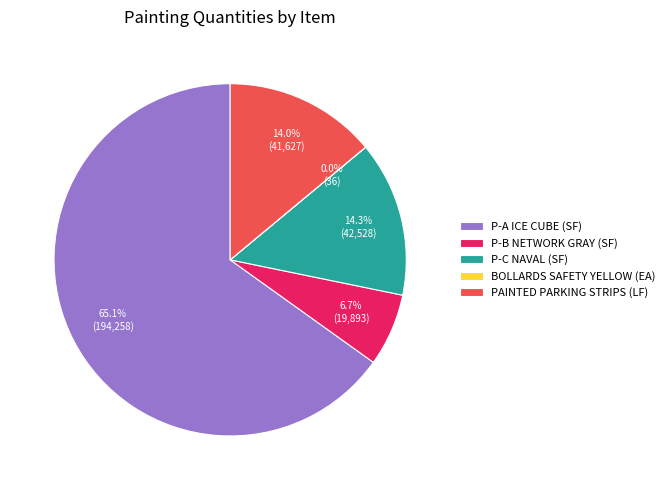

Combined, do PAINTED PARKING STRIPS (LF) and P-B NETWORK GRAY (SF) account for over 50%?

No